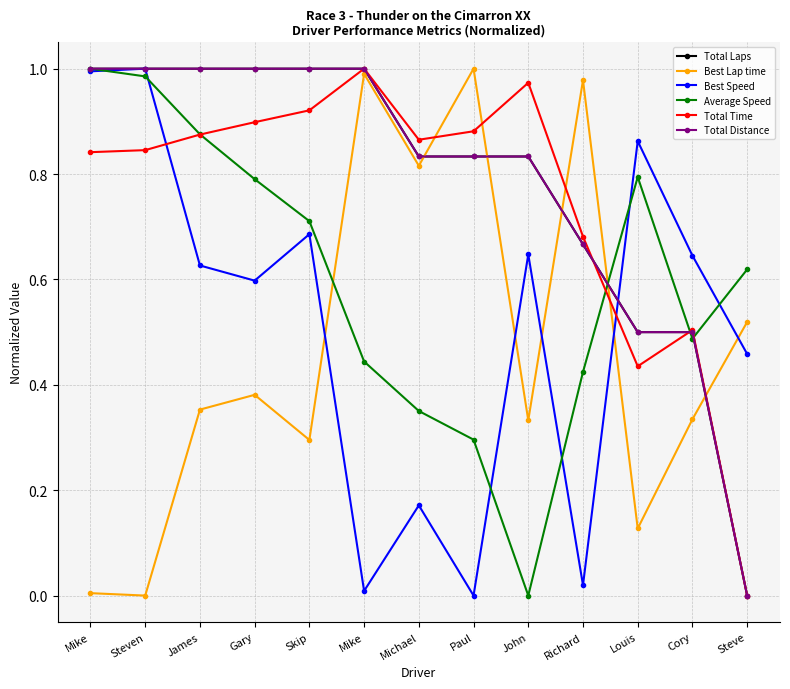

Reading left to right, extract all data points from this chart.

Total Laps: 1.0	1.0	1.0	1.0	1.0	1.0	0.8	0.8	0.8	0.7	0.5	0.5	0.0
Best Lap time: 0.0	0.0	0.4	0.4	0.3	1.0	0.8	1.0	0.3	1.0	0.1	0.3	0.5
Best Speed: 1.0	1.0	0.6	0.6	0.7	0.0	0.2	0.0	0.6	0.0	0.9	0.6	0.5
Average Speed: 1.0	1.0	0.9	0.8	0.7	0.4	0.4	0.3	0.0	0.4	0.8	0.5	0.6
Total Time: 0.8	0.8	0.9	0.9	0.9	1.0	0.9	0.9	1.0	0.7	0.4	0.5	0.0
Total Distance: 1.0	1.0	1.0	1.0	1.0	1.0	0.8	0.8	0.8	0.7	0.5	0.5	0.0